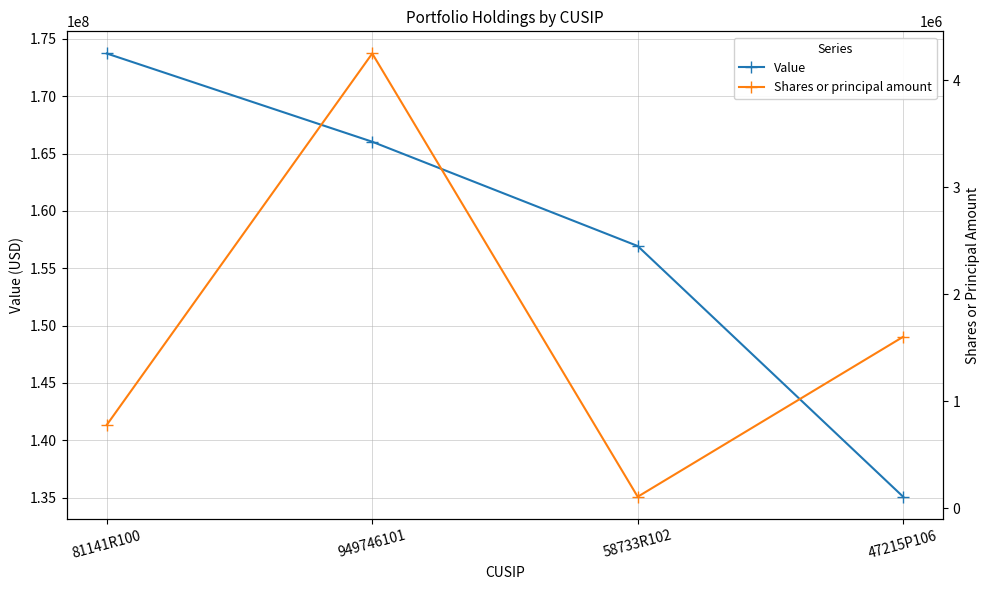

What is the sum of all Value values?

631767000